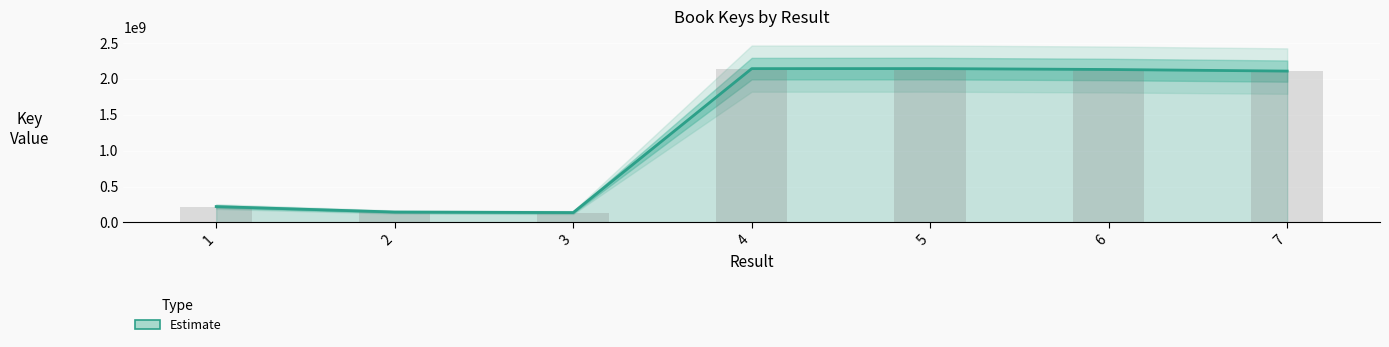

Reading right to left, extract all data points from this chart.

2106799576	2128921515	2141544340	2140894224	137868915	145312887	221375502